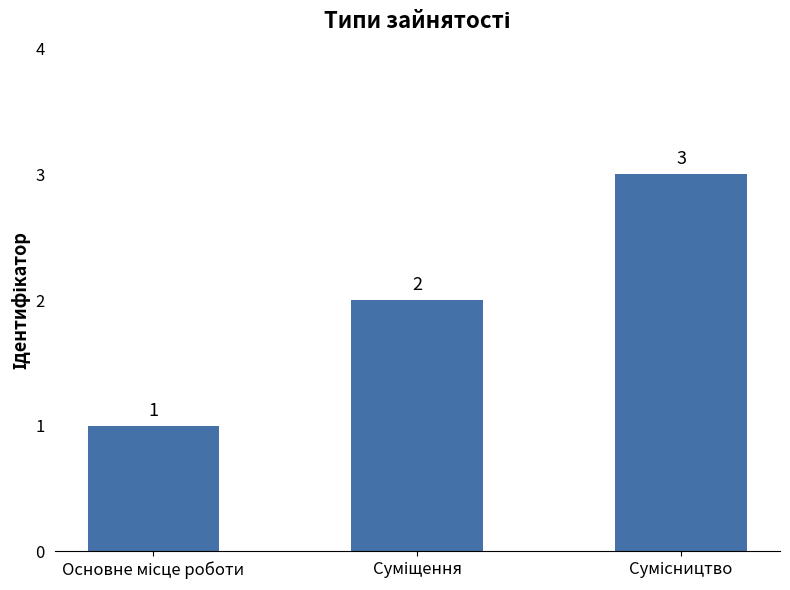

What is the difference between the maximum and minimum values?

2